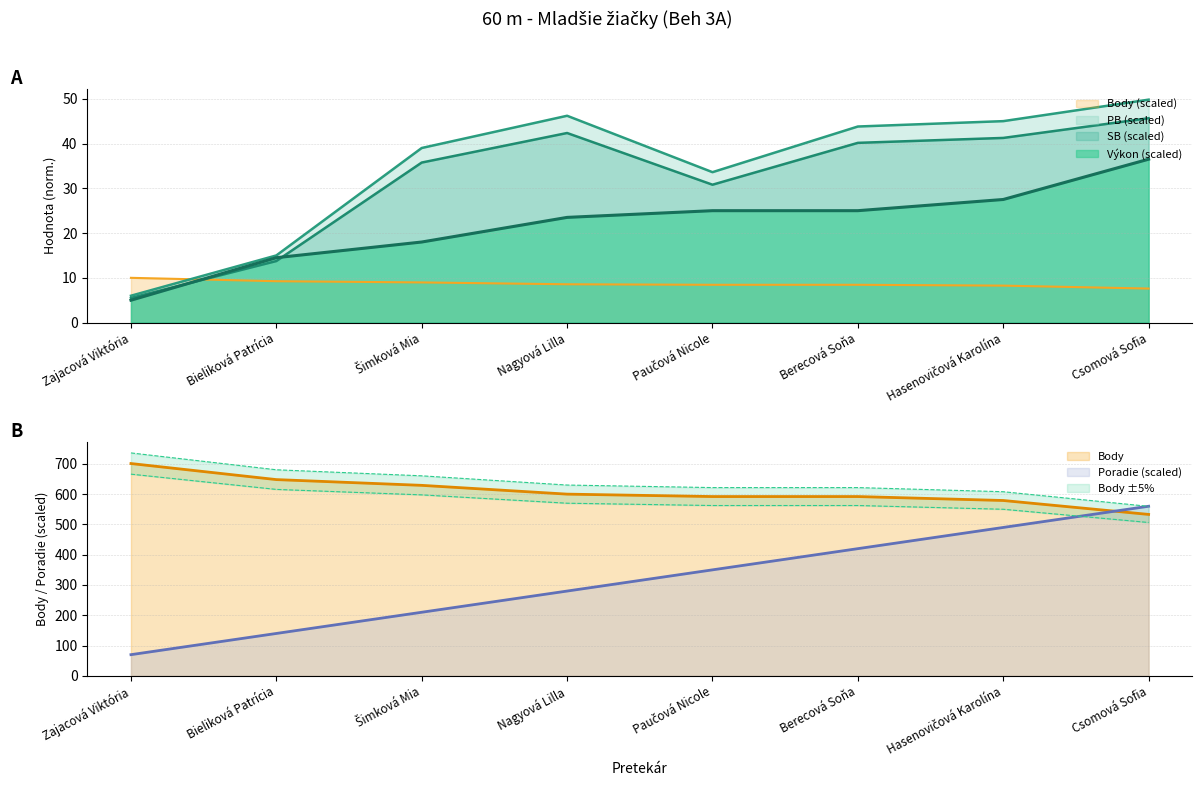

What value does the Poradie series have at Šimková Mia?

210.0